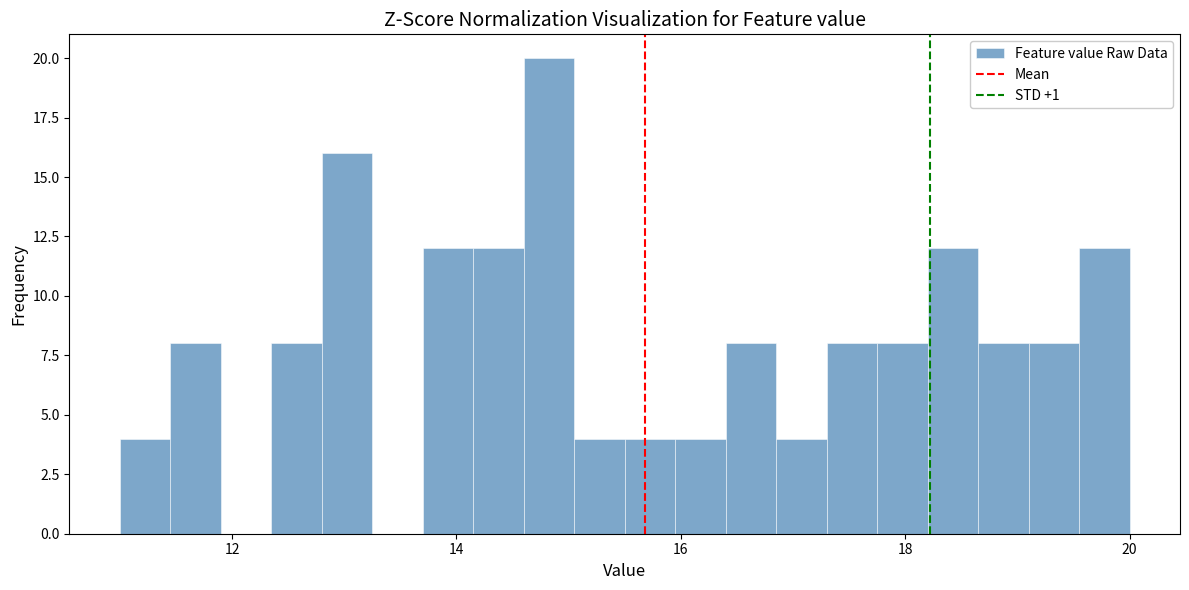

Around what value on the x-axis is the tallest bar? Give the approximate position of its centre, as read against the axis.

14.8